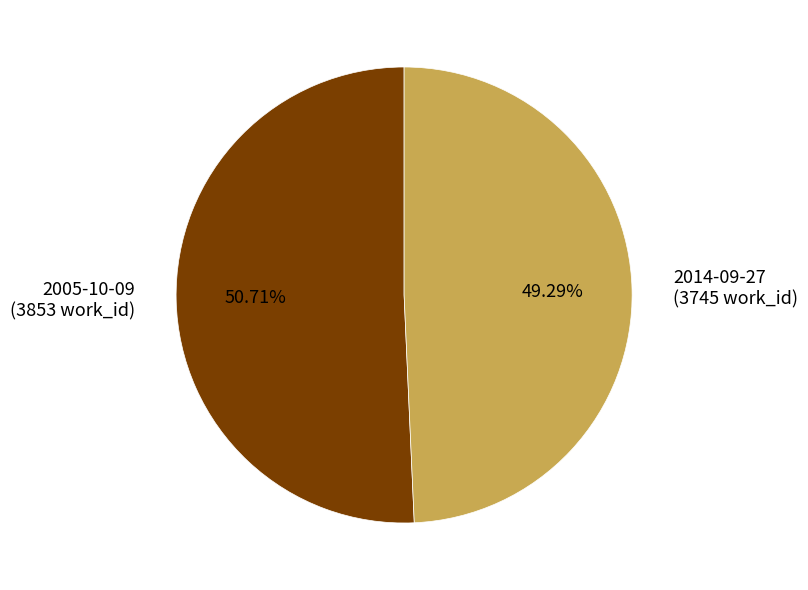

How many segments does this pie chart have?

2